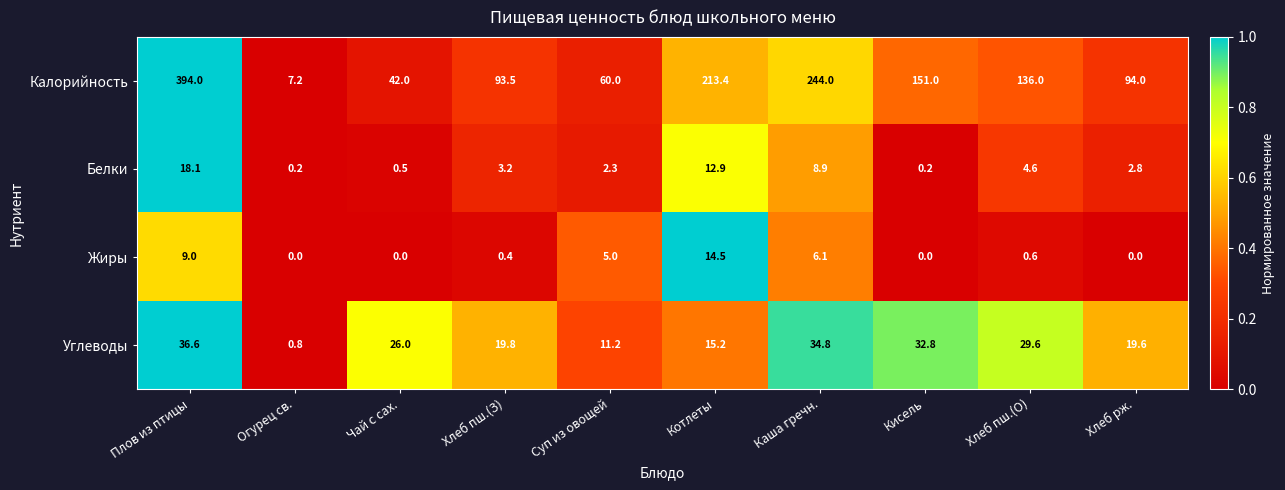

How many distinct data groups are displayed?

4